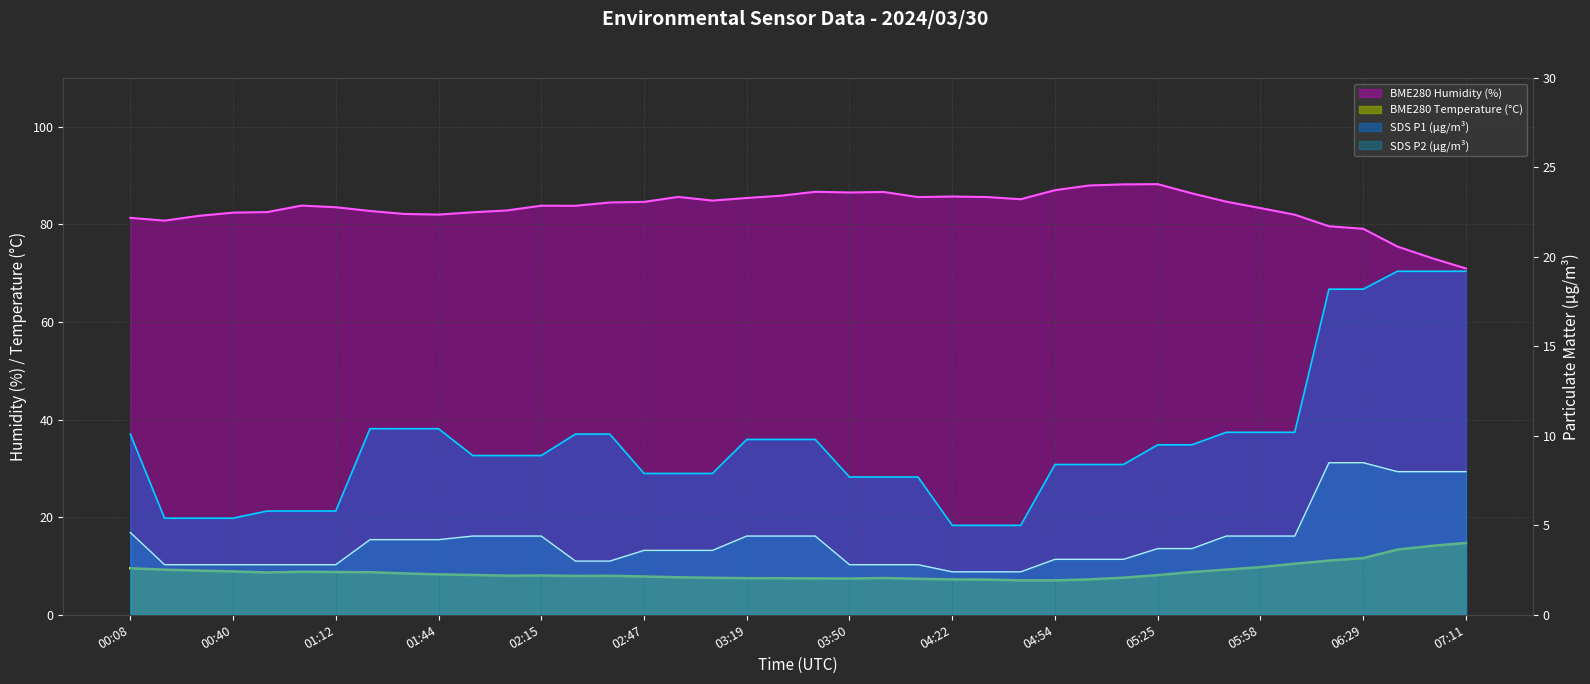

Which has a higher value, 30 or 38?

30